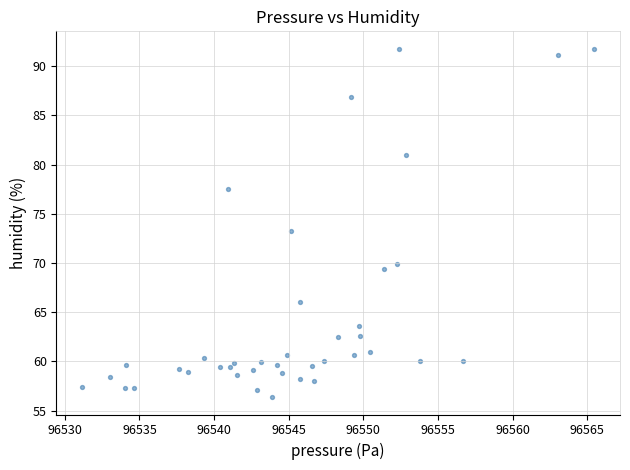

What Y value in the scatter plot is closest to 74?

73.2